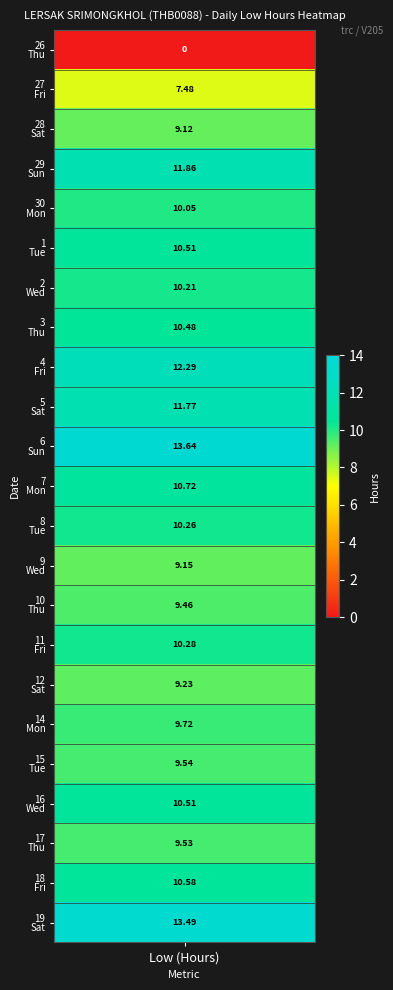

At which label is the value closest to 6?

27_Fri